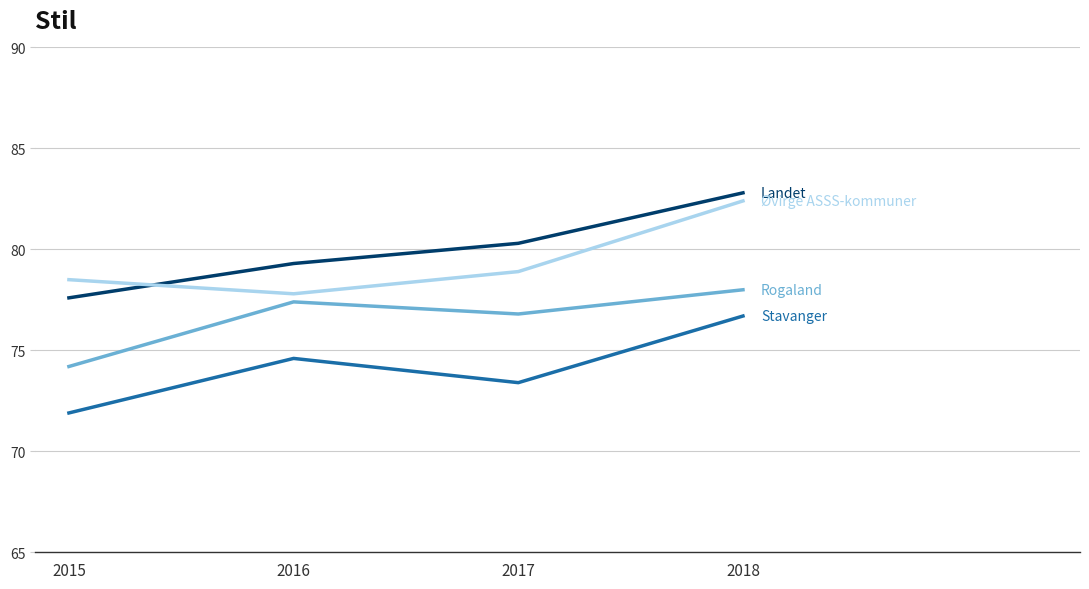

What is the smallest value displayed?

71.9